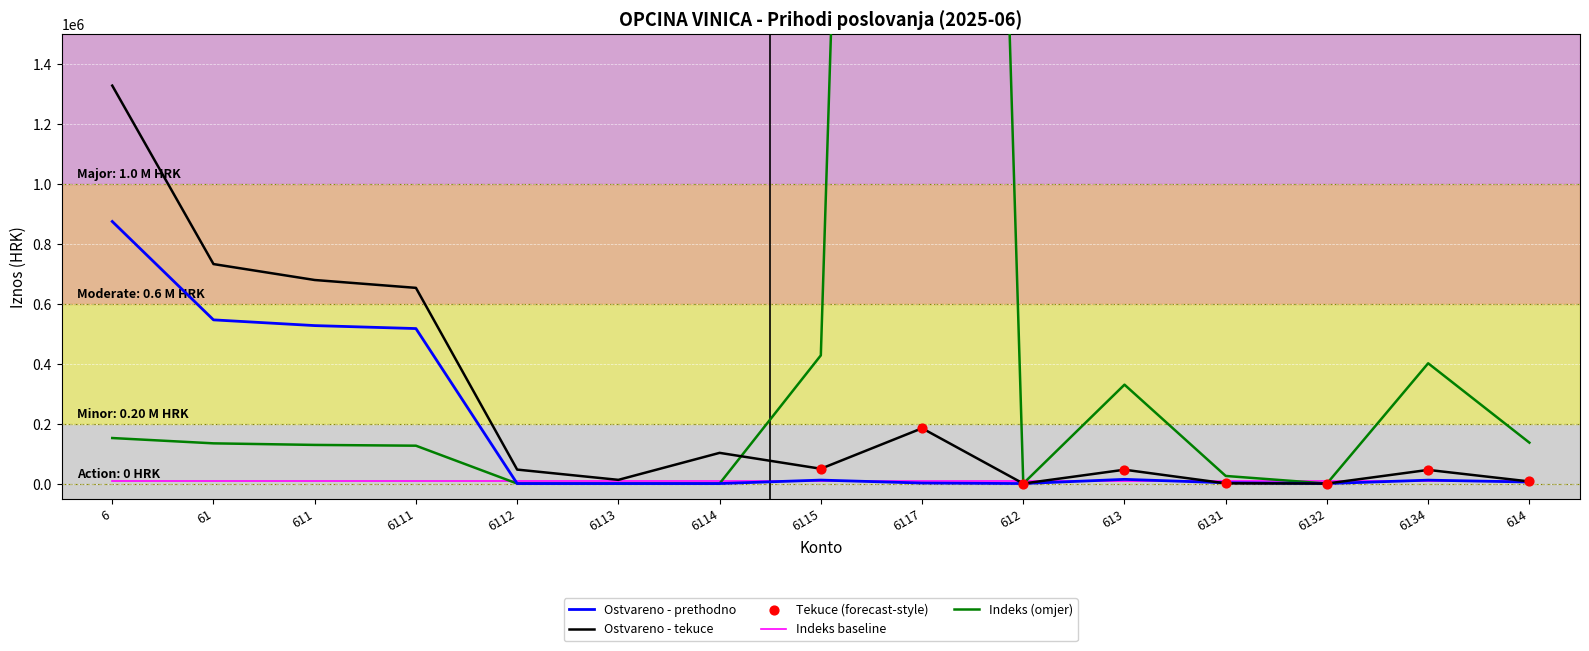

Is the value of Ostvareno - prethodno at 614 greater than the value of Ostvareno - tekuce at 61?

No